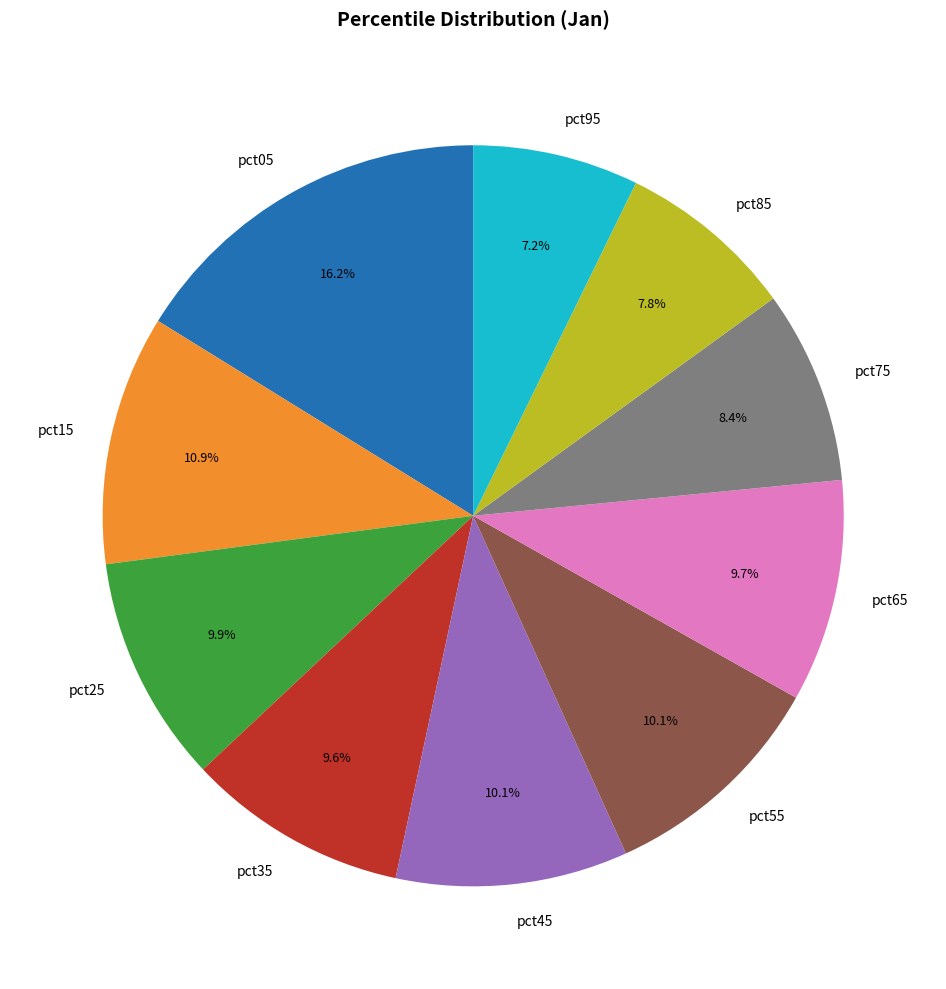

Is it true that pct75 is 16% of the pie?

False